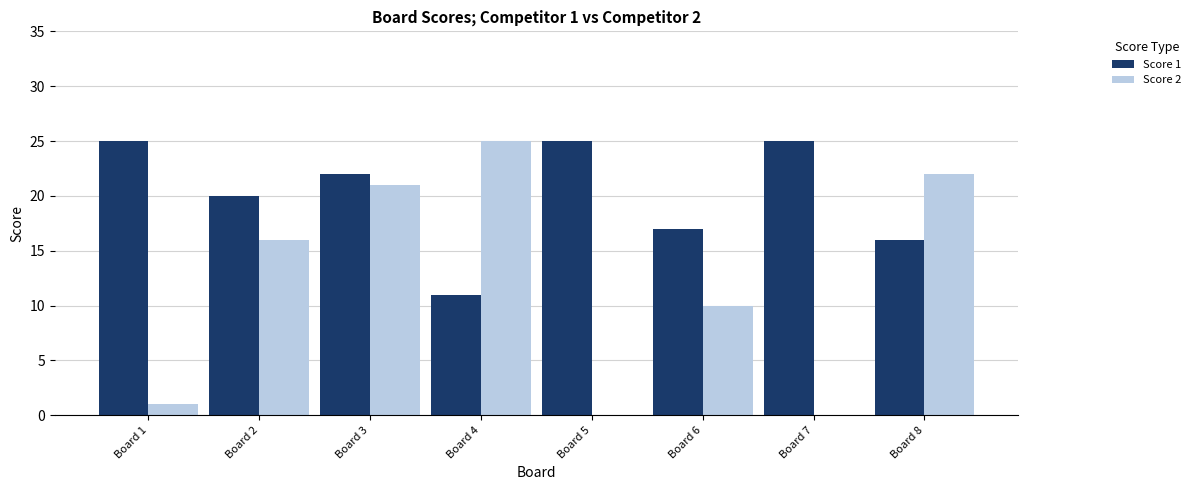

What is the sum of all Score 2 values?

95